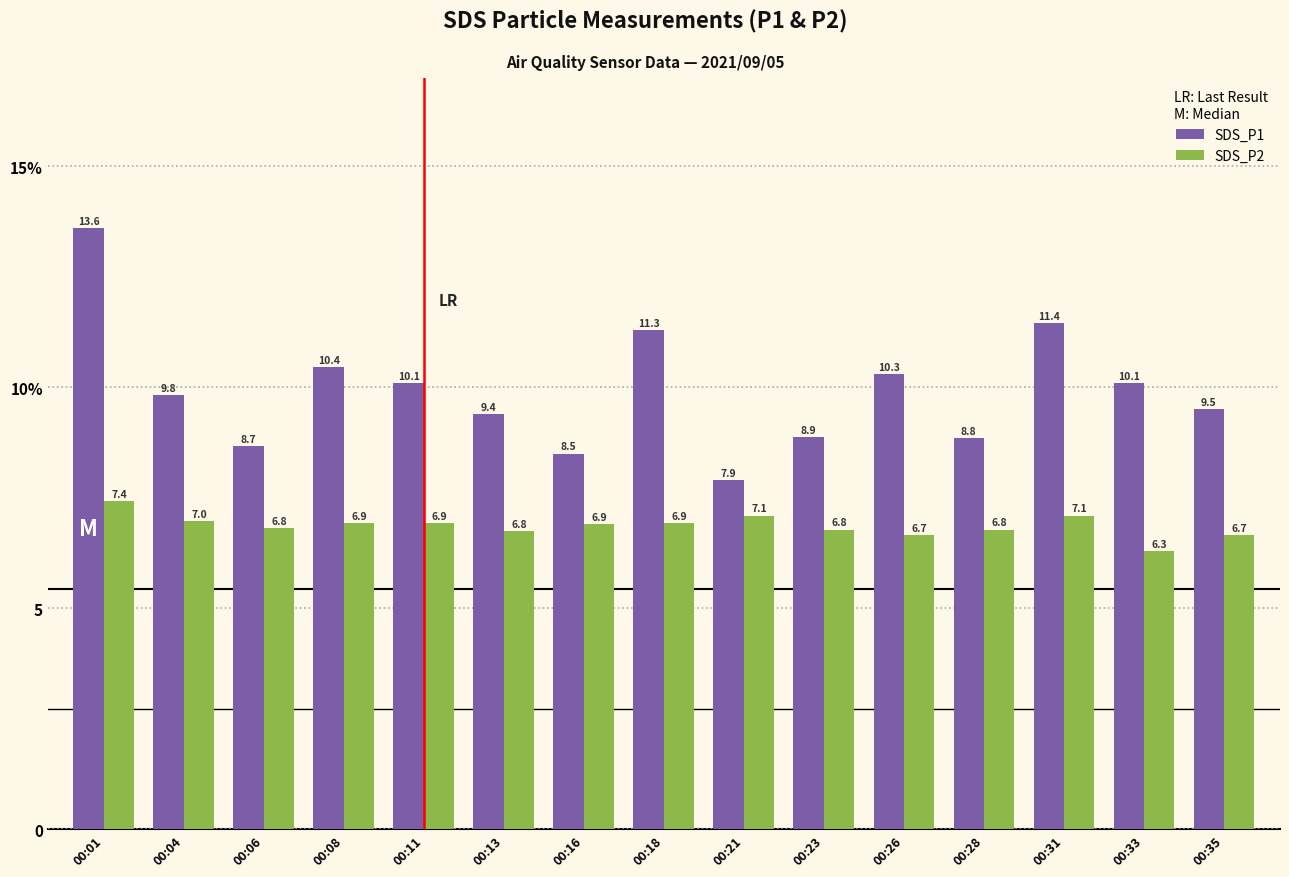

What is the difference between the maximum and minimum values in the SDS_P2 series?

1.1